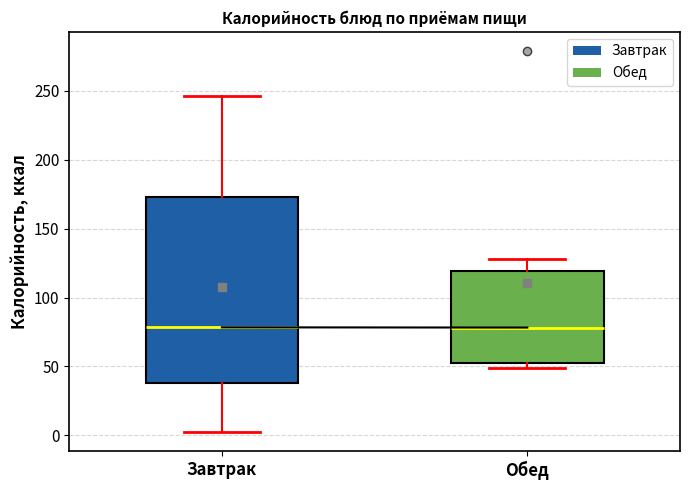

Where does the median line of the box for Завтрак sit on the y-axis? The values are not printed on the chart, so give them approximately, as read against the axis.

80